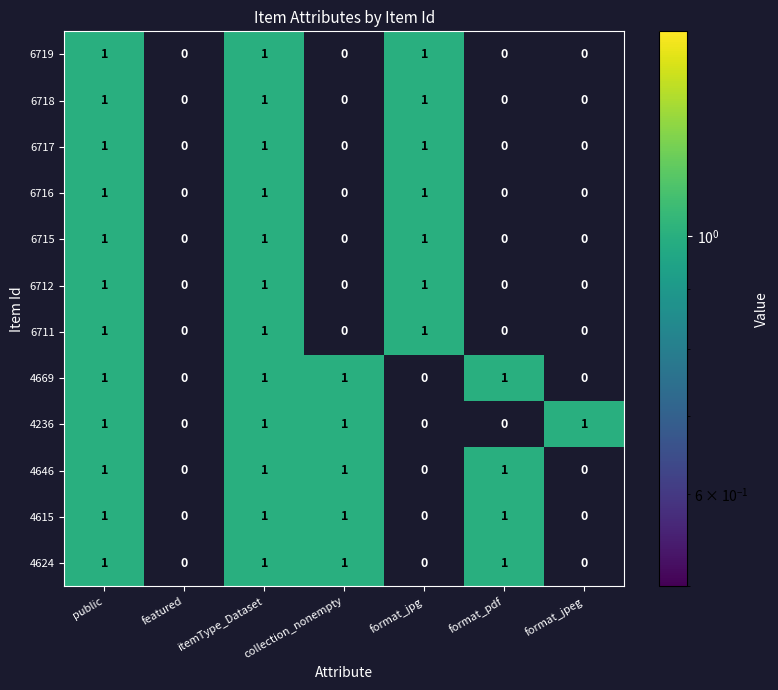

The 4646 series shows 0 at format_jpg. True or false?

True